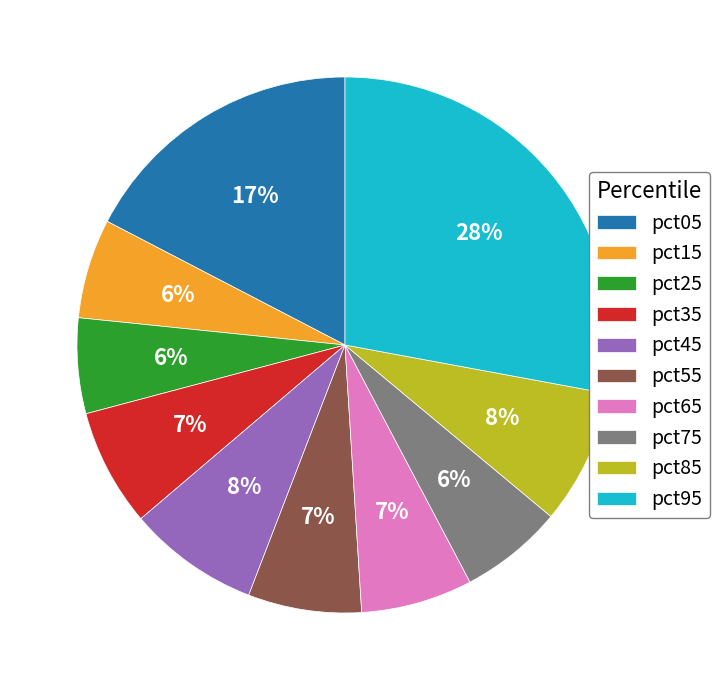

To the nearest percent, what is the difference between the largest and smallest slice percentages?

22%